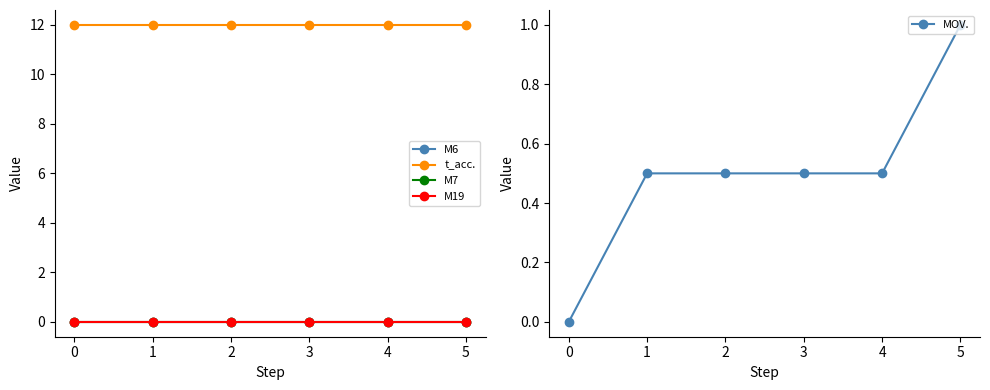

True or false: MOV. has a value of 0.5 at 3.

True